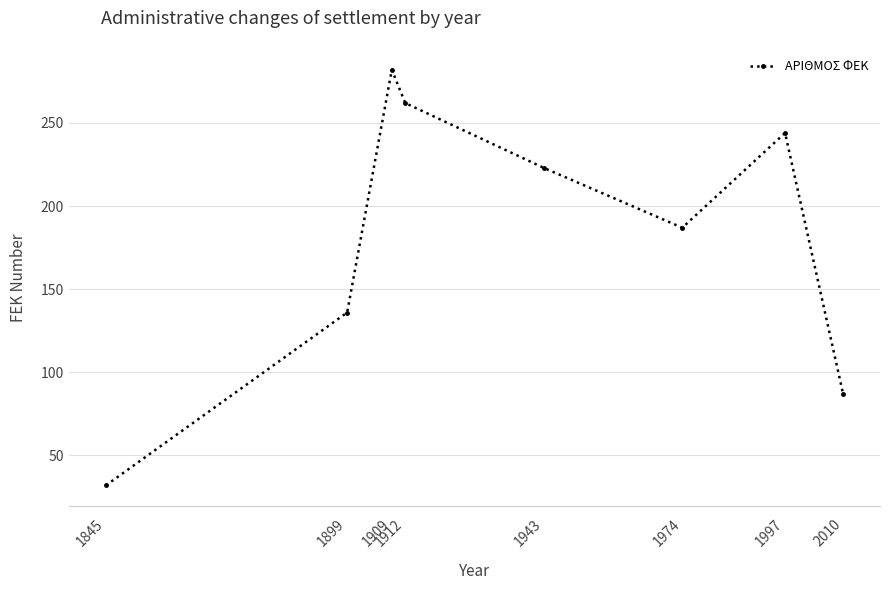

Which category has the highest value across all series?

1909